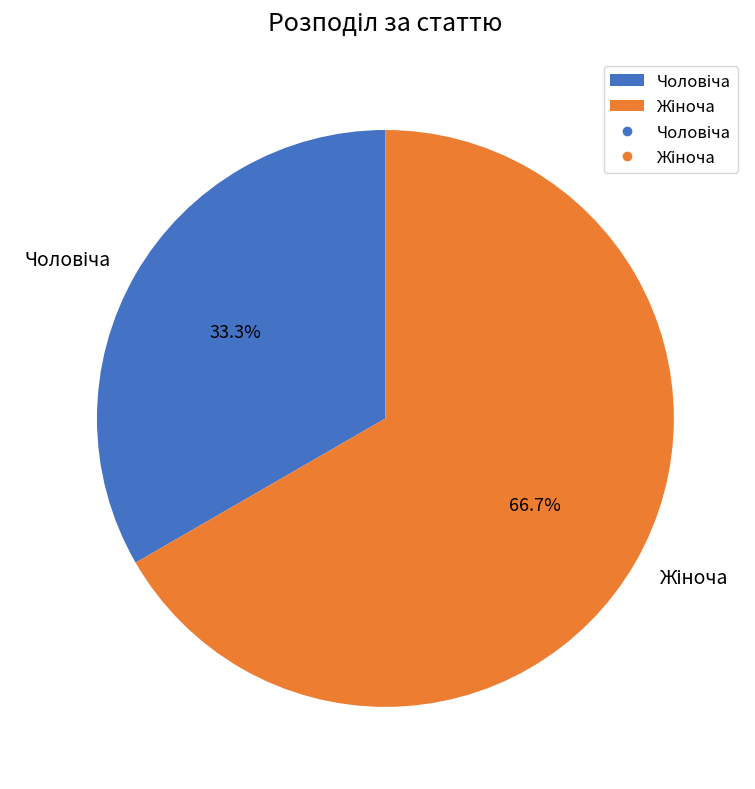

Is there a majority slice in this chart?

Yes